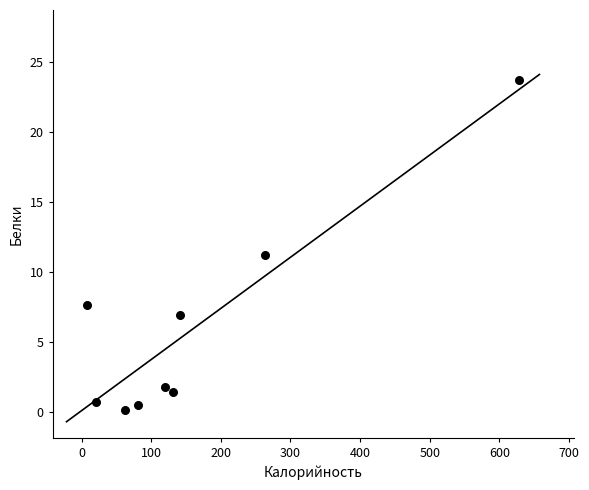

What is the average X value?

161.8